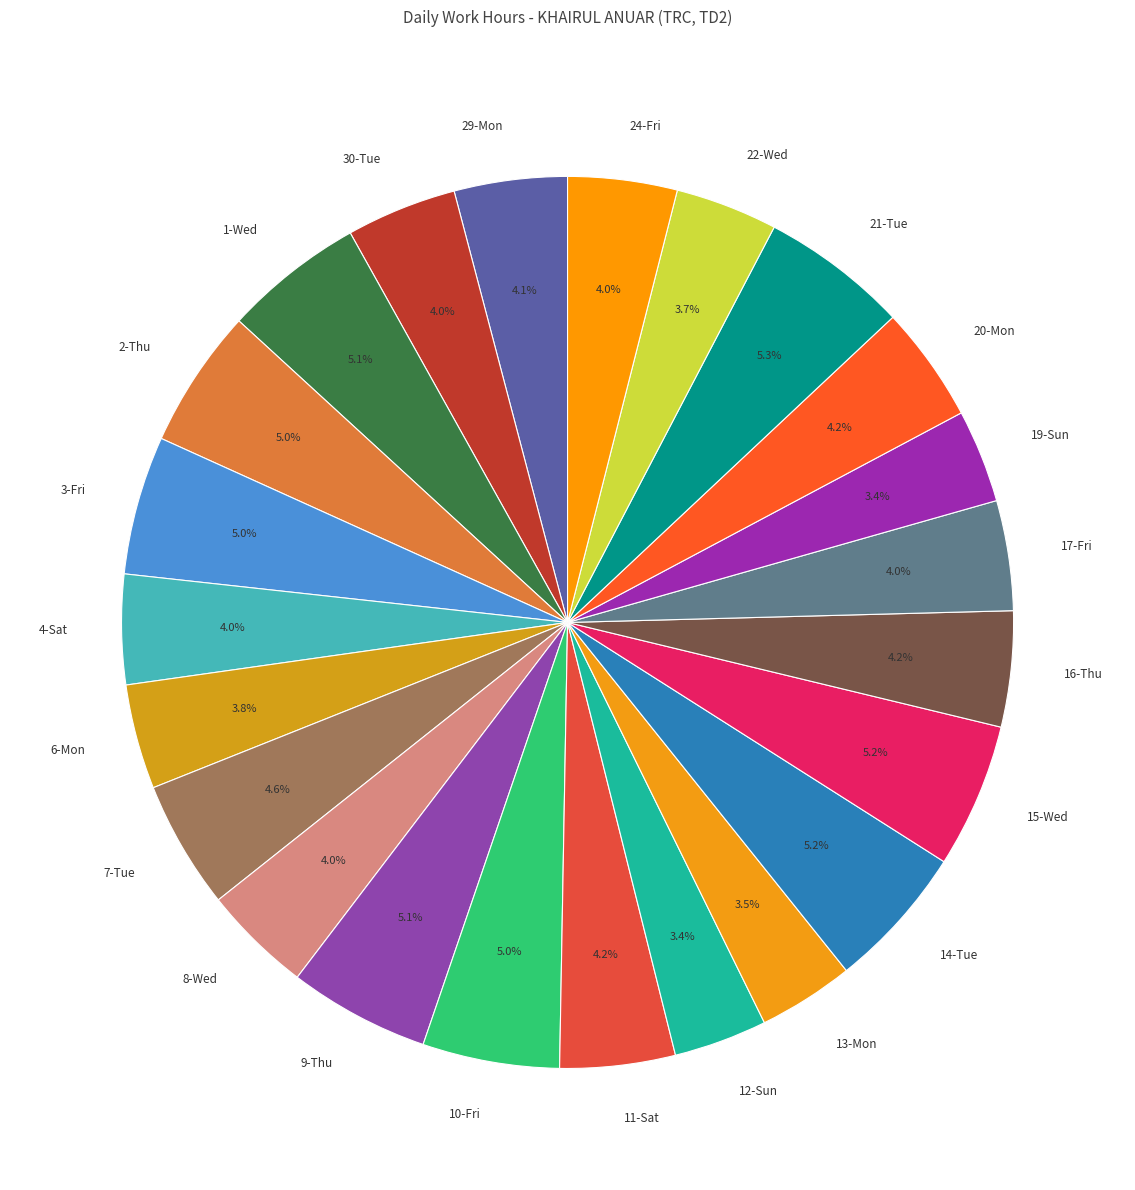

Is it true that 20-Mon is 4% of the pie?

True